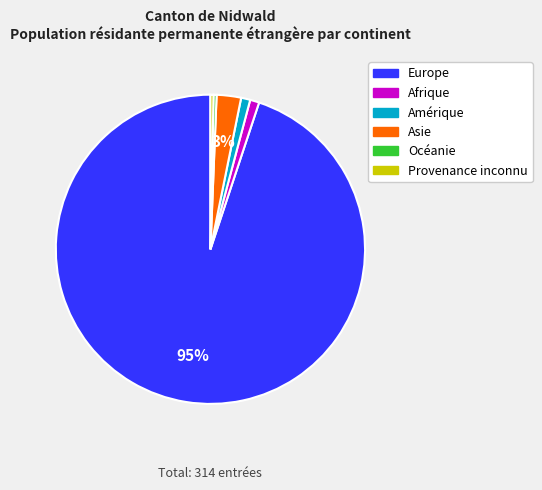

Between Europe and Provenance inconnu, which is larger?

Europe